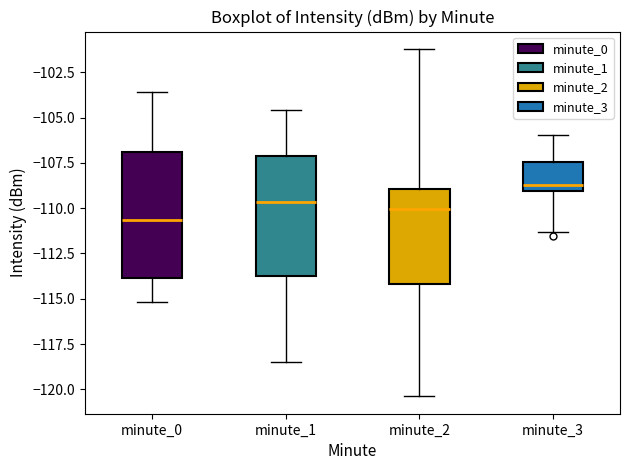

Reading left to right, transcribe this box plot: for each box, give where its median line is, the range the box spans, and where its two whiskers end, as read against the y-axis. The values are not printed on the chart, so give them approximately, as read against the axis.

minute_0: median -110.5, box -114.0 to -107.0, whiskers -115.0 to -103.5
minute_1: median -109.5, box -114.0 to -107.0, whiskers -118.5 to -104.5
minute_2: median -110.0, box -114.0 to -109.0, whiskers -120.5 to -101.0
minute_3: median -108.5, box -109.0 to -107.5, whiskers -111.5 to -106.0